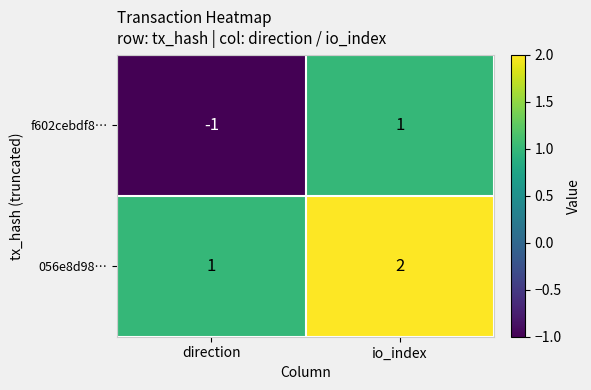

The value of 056e8d98… at io_index is 1. True or false?

False